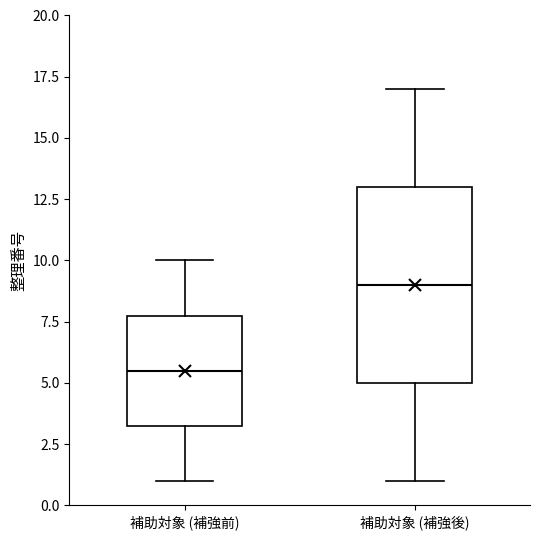

Reading left to right, read every box against the y-axis: the position of its median line, the range the box covers, and the ends of its whiskers. The values are not printed on the chart, so give them approximately, as read against the axis.

補助対象 (補強前): median 5.5, box 3.5 to 8.0, whiskers 1.0 to 10.0
補助対象 (補強後): median 9.0, box 5.0 to 13.0, whiskers 1.0 to 17.0